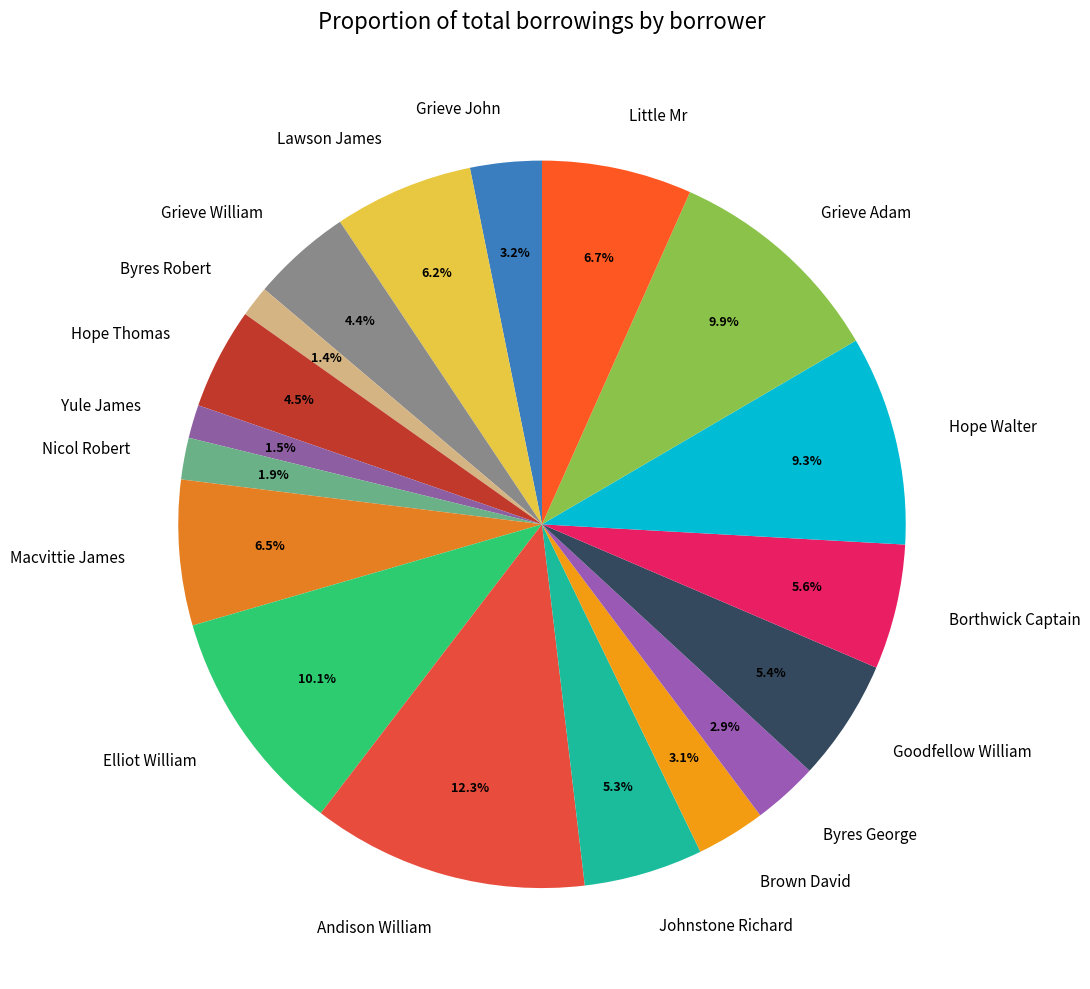

To the nearest percent, what is the average slice percentage?

6%